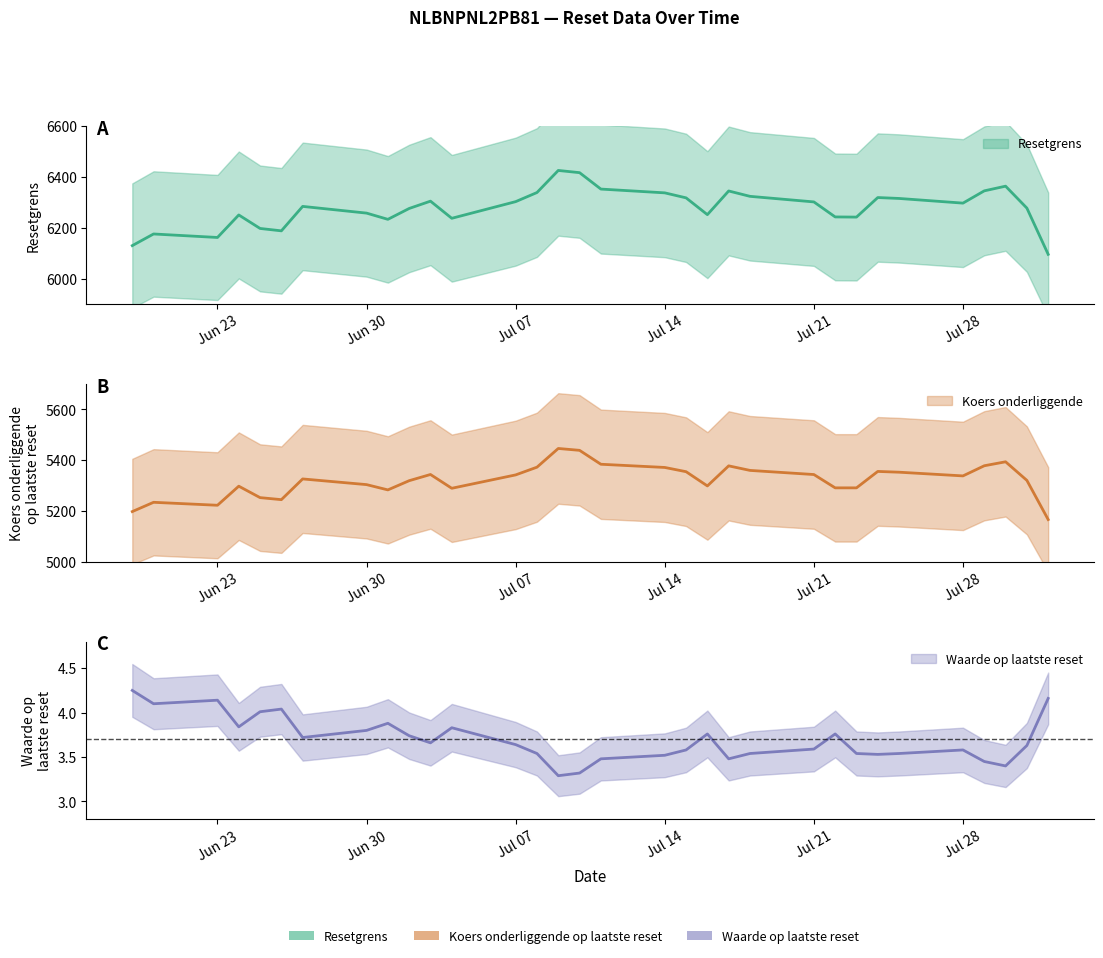

What is the difference between the maximum and minimum values in the Resetgrens series?

330.5